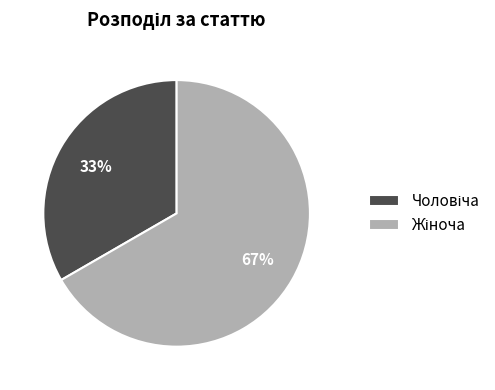

Is there any slice that represents more than half of the pie?

Yes